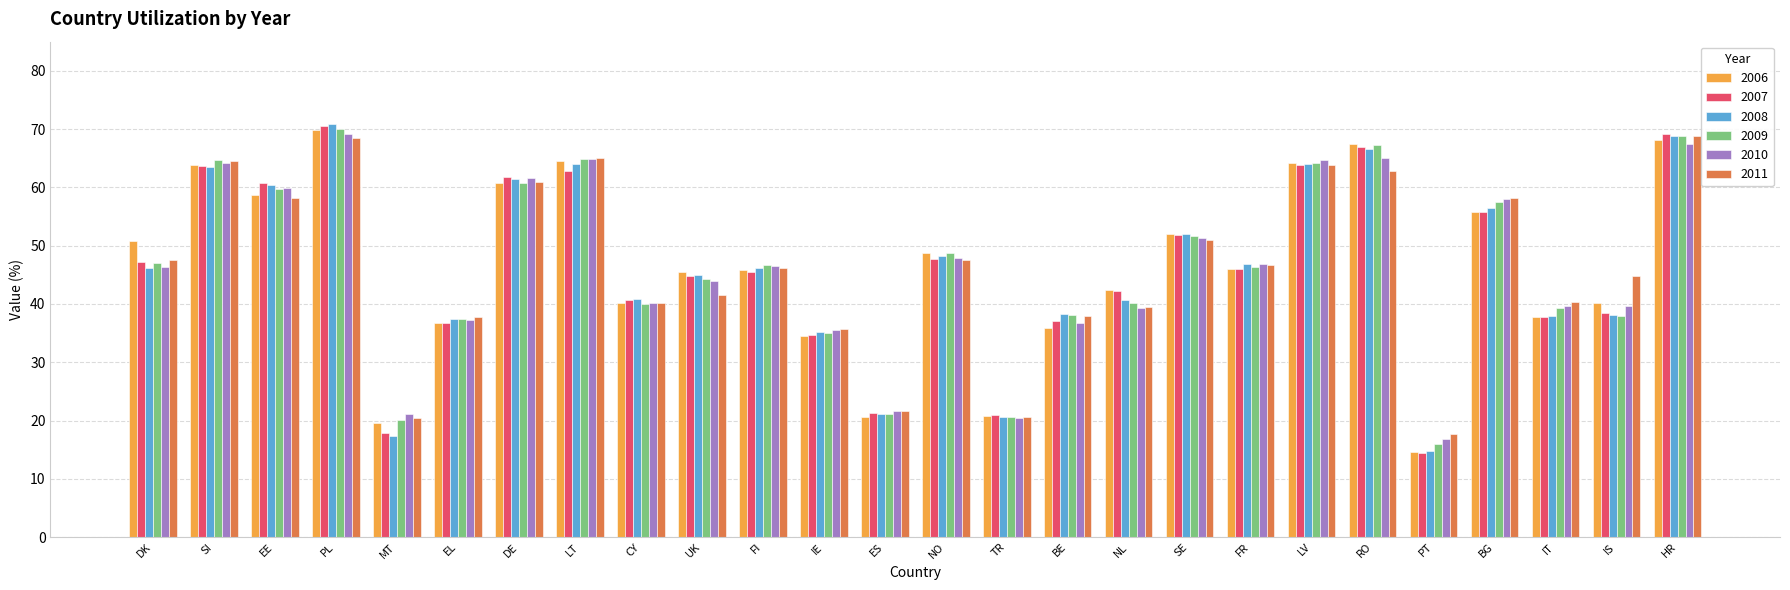

How many bars are there in total?

156